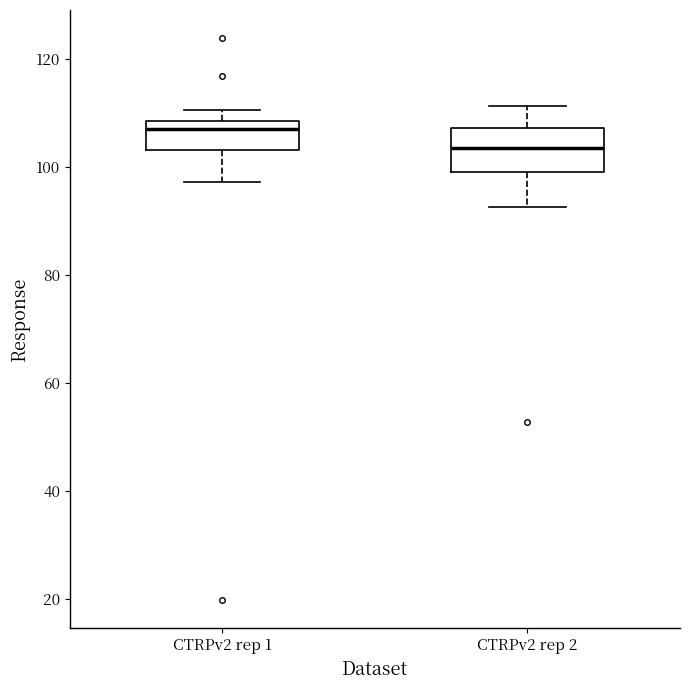

Which box has the lowest median line?

CTRPv2 rep 2